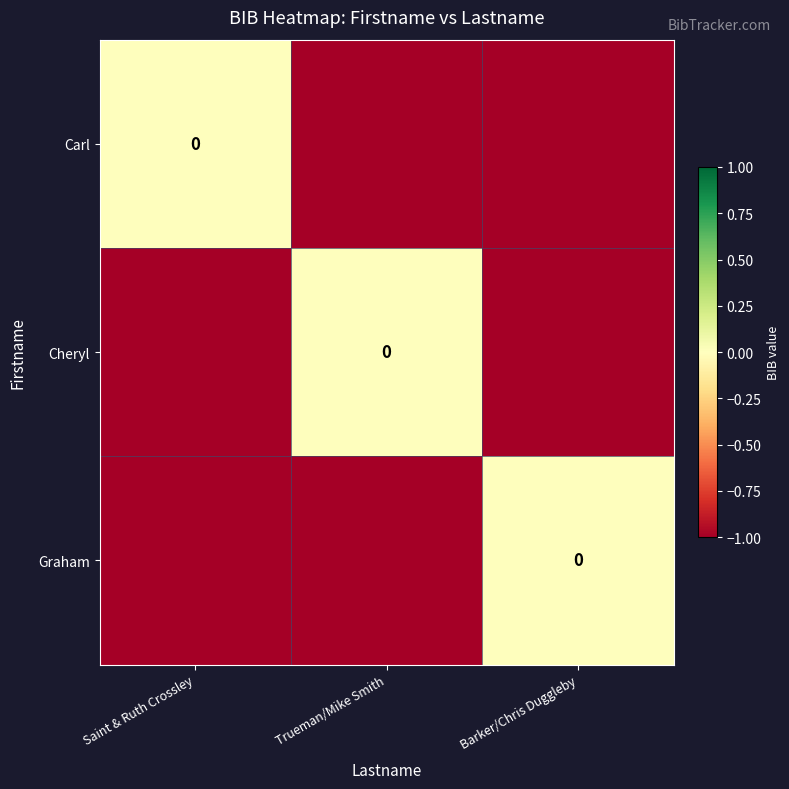

Between Saint & Ruth Crossley and Barker/Chris Duggleby, which is larger?

Saint & Ruth Crossley